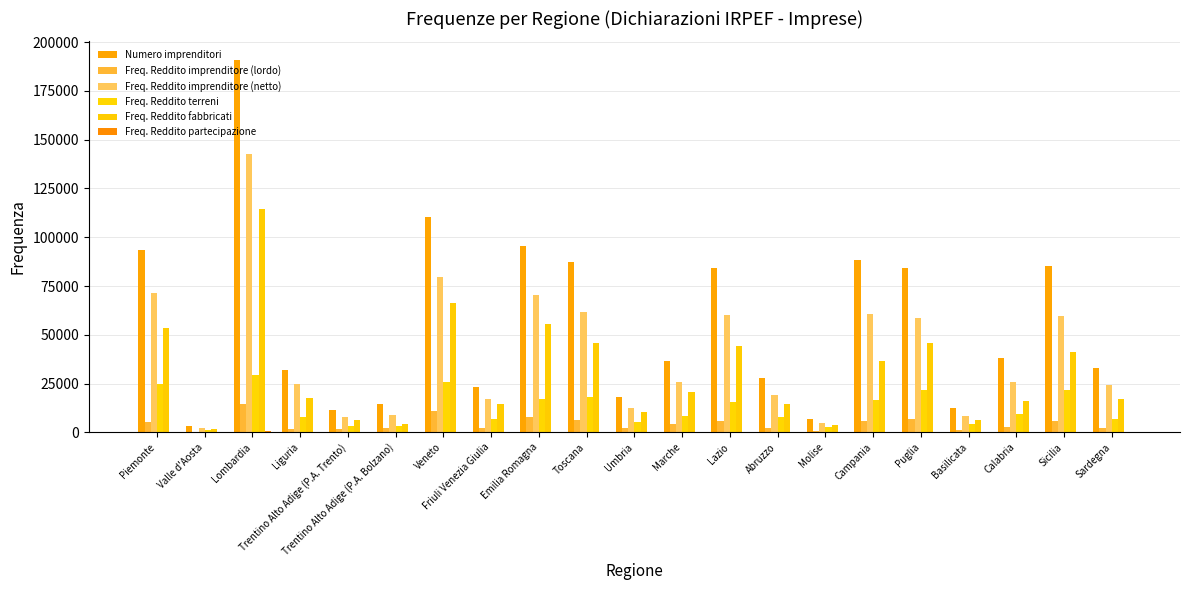

At which category is the sum across all series the highest?

Lombardia